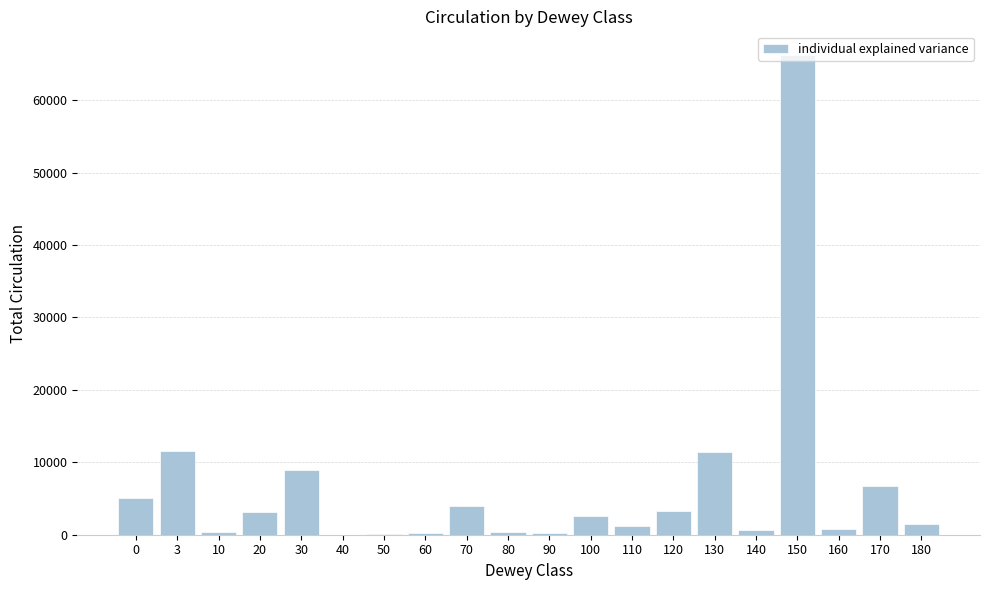

Is it true that the value at 30 is 15926?

False